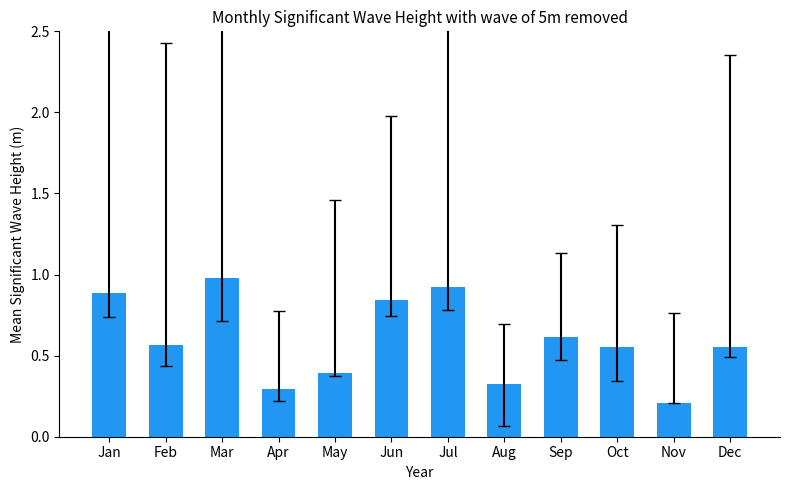

Between Jul and Feb, which is larger?

Jul